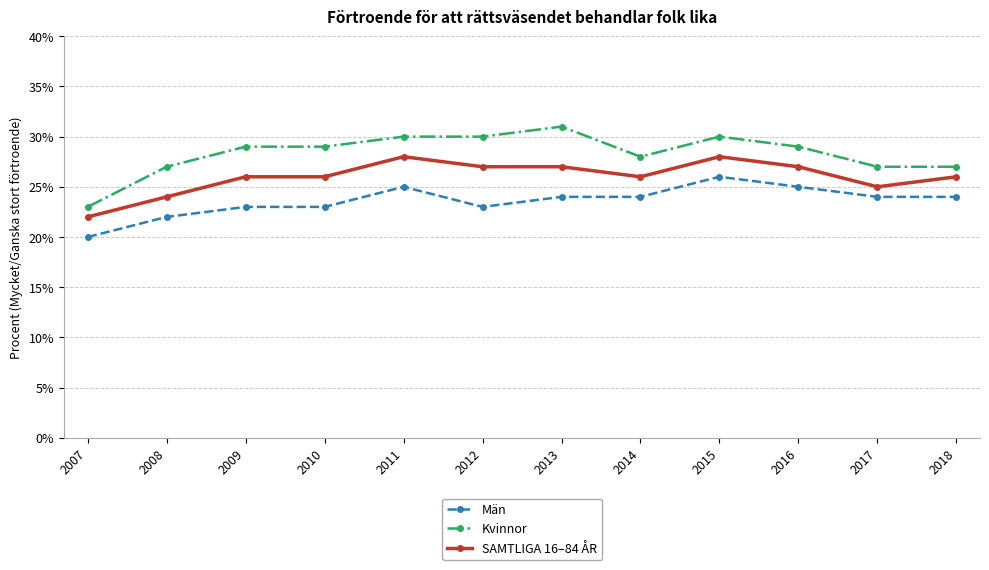

How many lines are shown in the chart?

3